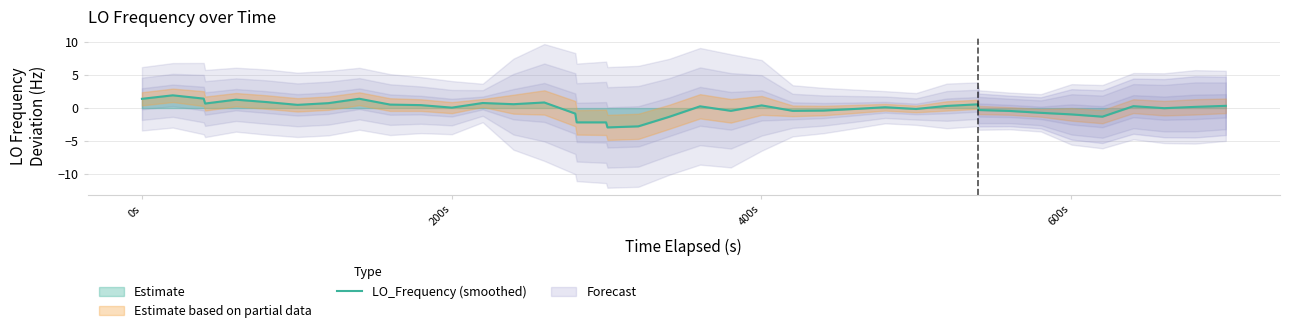

Is this an area chart (filled region under the line)?

No